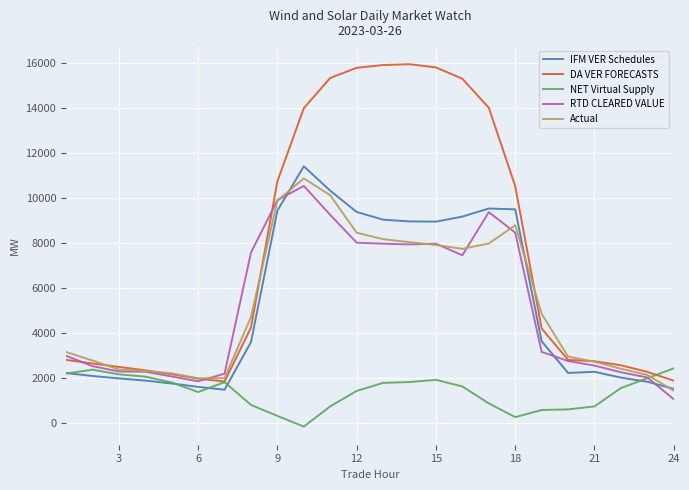

True or false: DA VER FORECASTS and IFM VER Schedules intersect in this chart.

False